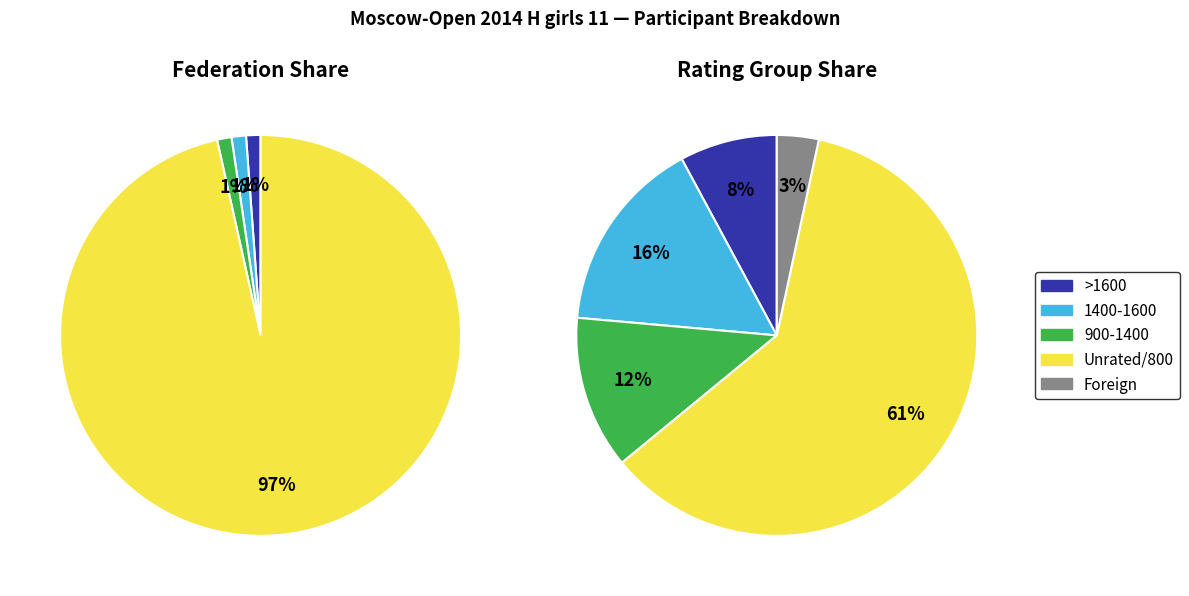

What is the ratio of the value at GRE to the value at ISR?

1.0